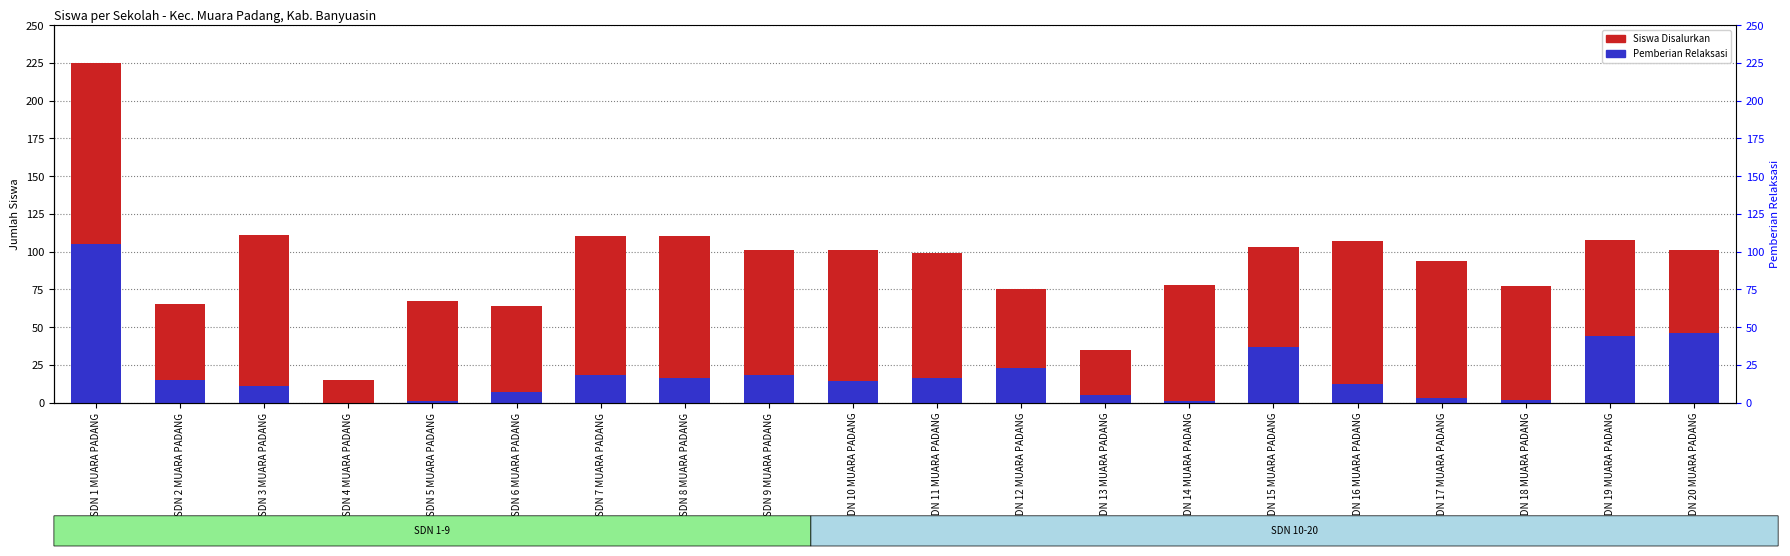

Is it true that Siswa Disalurkan equals 55 at SDN 8 MUARA PADANG?

False